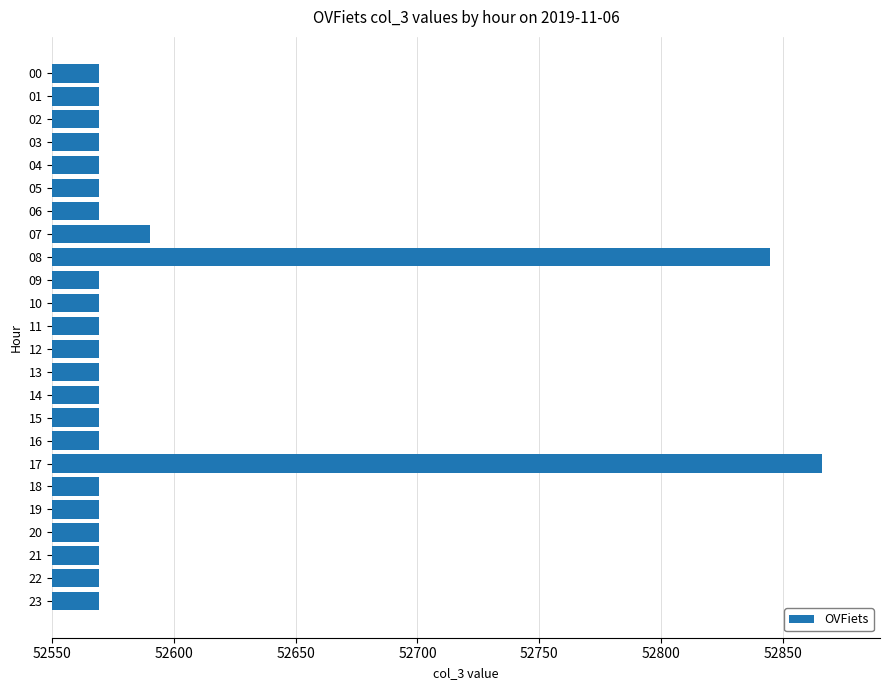

How many bars are there in total?

24